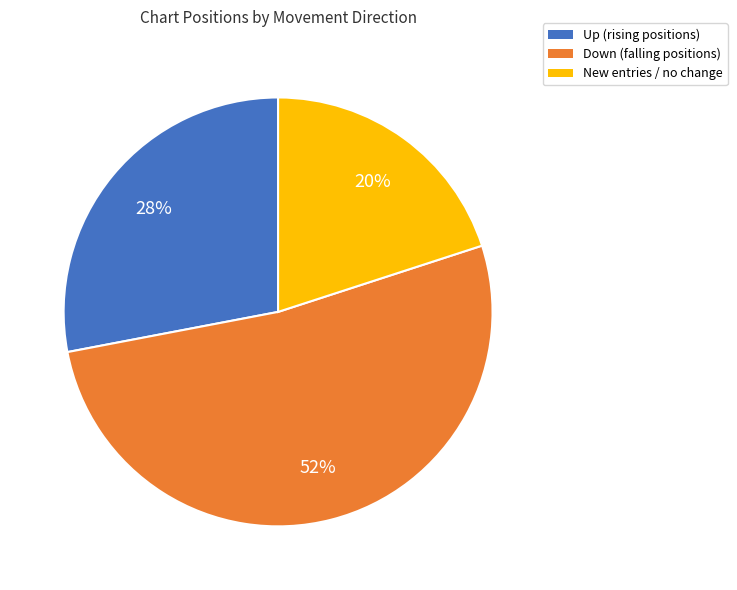

How many slices are in this pie chart?

3